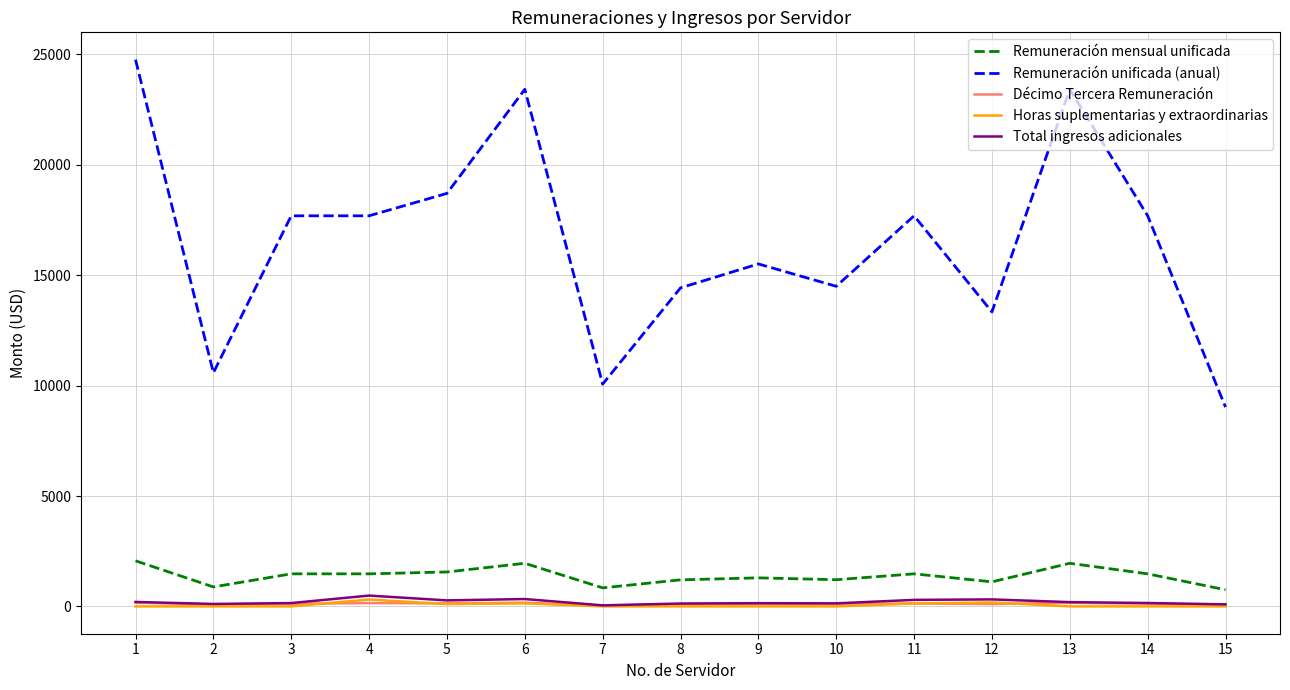

True or false: Remuneración unificada (anual) and Décimo Tercera Remuneración cross at least once.

False